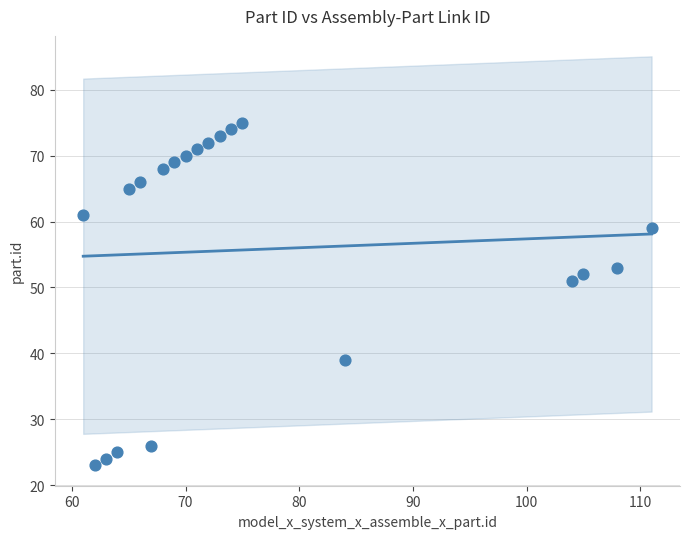

What is the range of Y values (max minus min)?

52